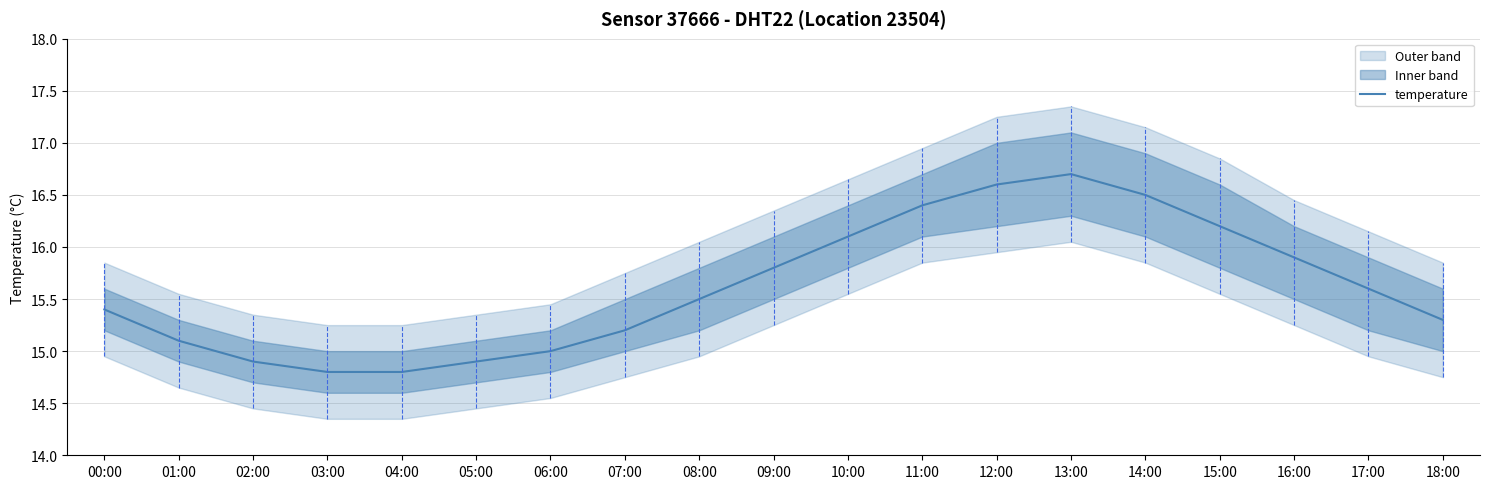

What is the approximate value at 05:00?

14.9